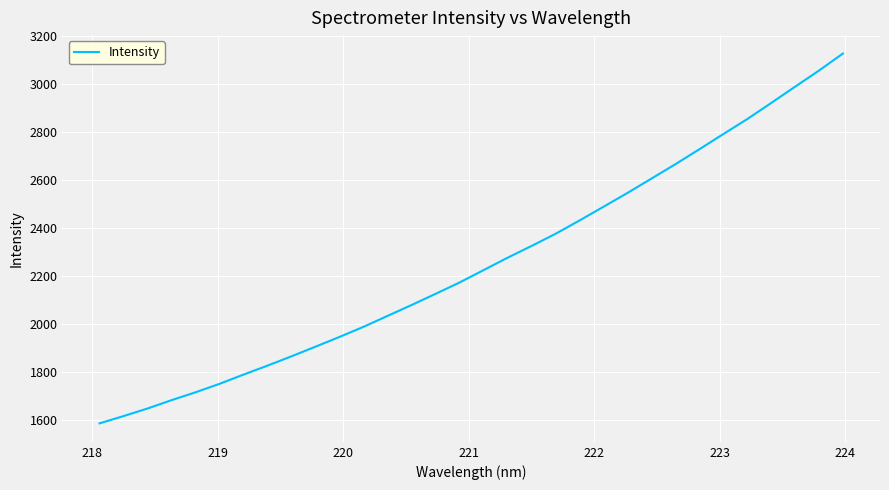

What is the maximum value shown in the chart?

3126.0